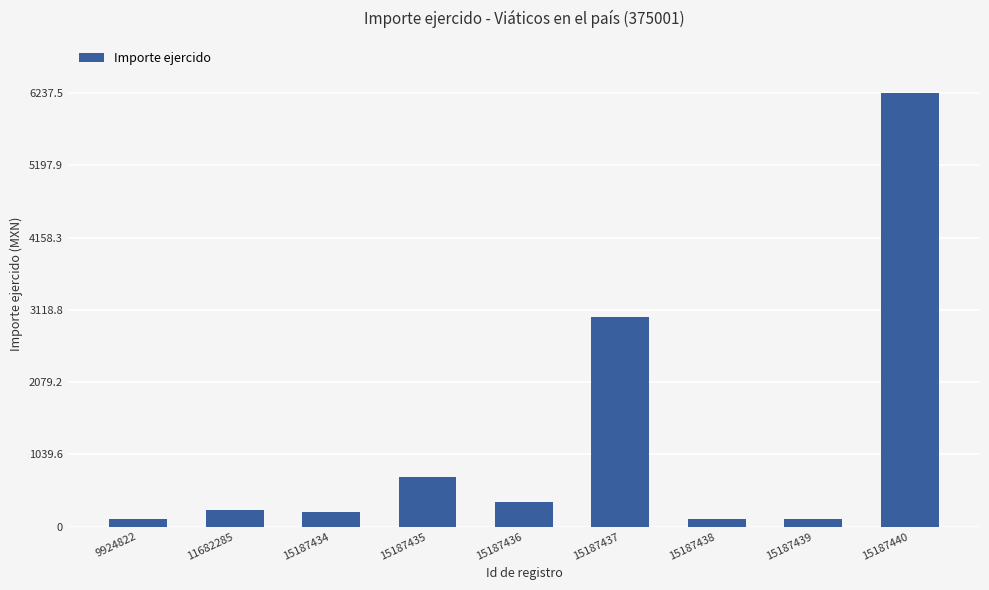

Where is the data nearest to the value 3176?

15187437